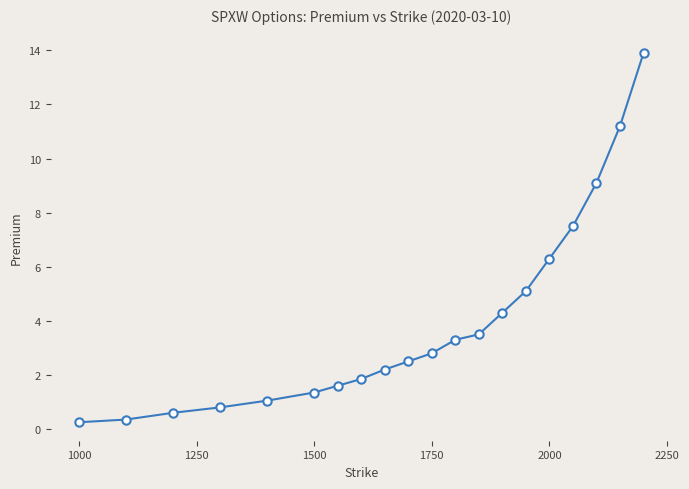

What is the value of the 5th point from the left?

1.1